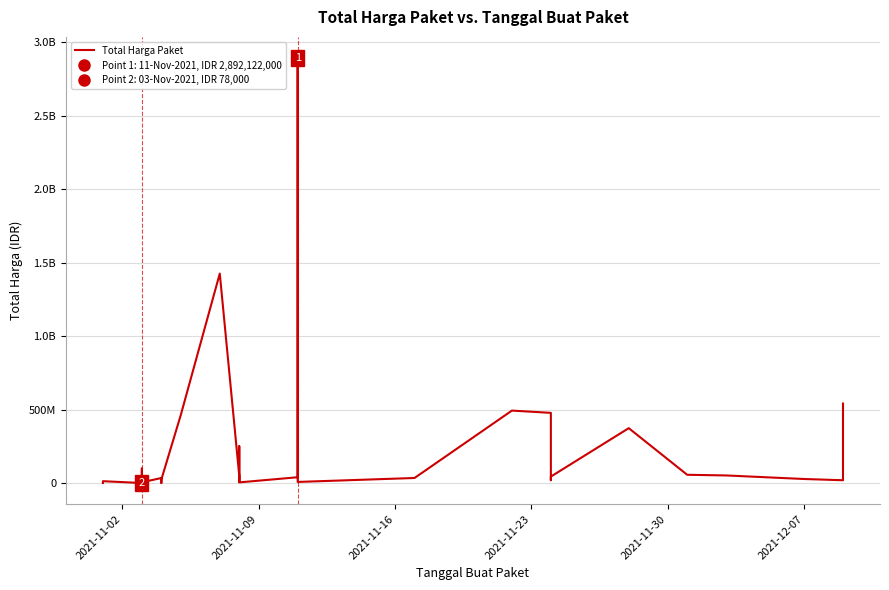

How many points are lower than both their immediate neighbors (excluding endpoints)?

10